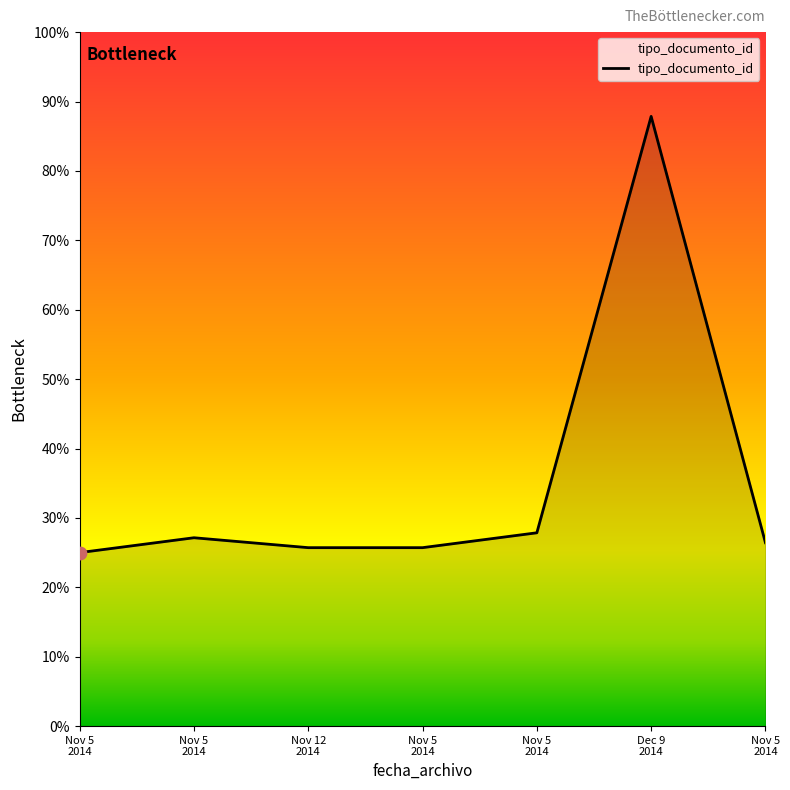

How many lines are shown in the chart?

1